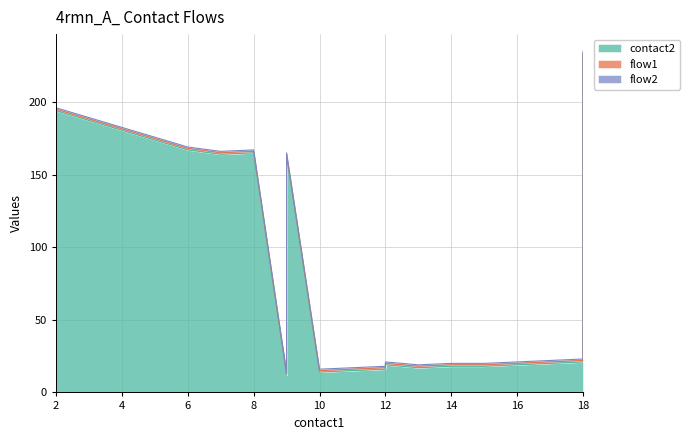

How many data points does each series have?

20